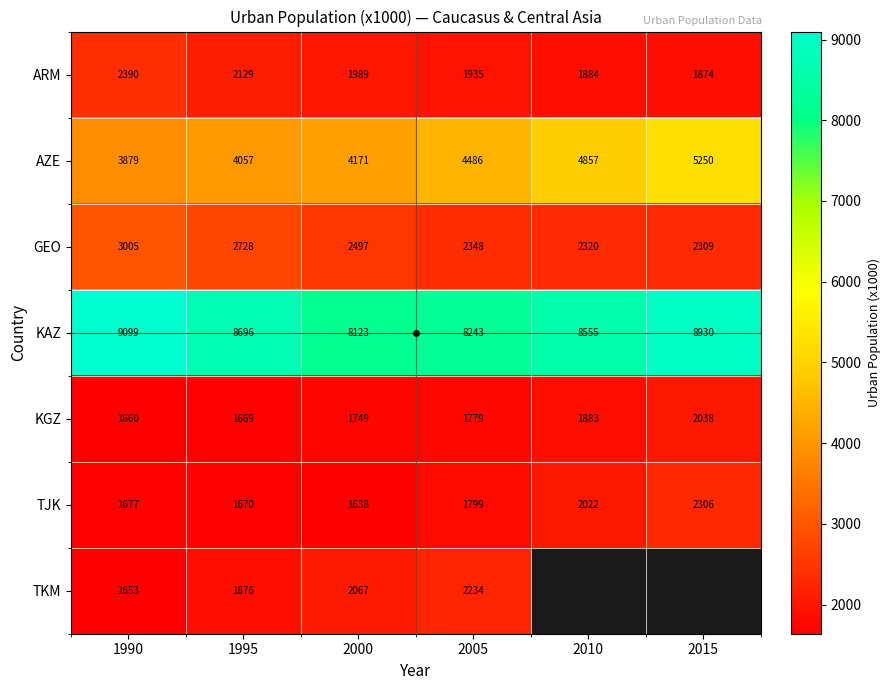

Rank the series at 1990 from highest to lowest value.

KAZ, AZE, GEO, ARM, TJK, KGZ, TKM